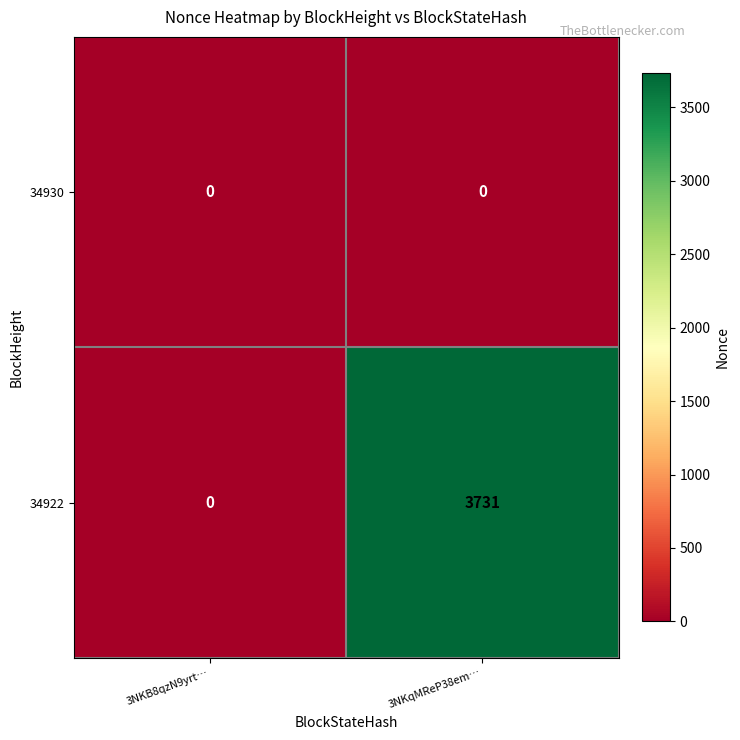

List the series in order of their overall mean, highest first.

34922, 34930